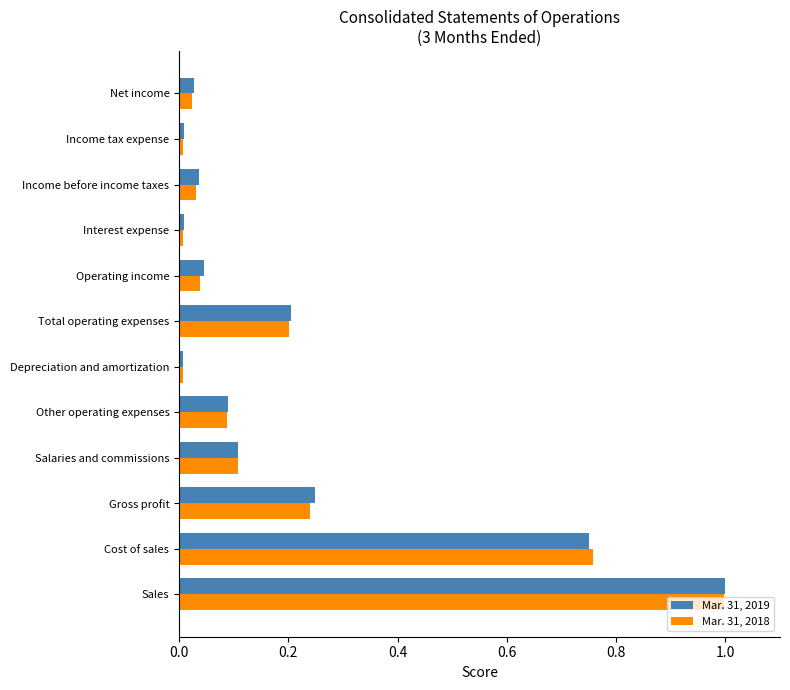

What are all the series names shown in the legend?

Mar. 31, 2019, Mar. 31, 2018